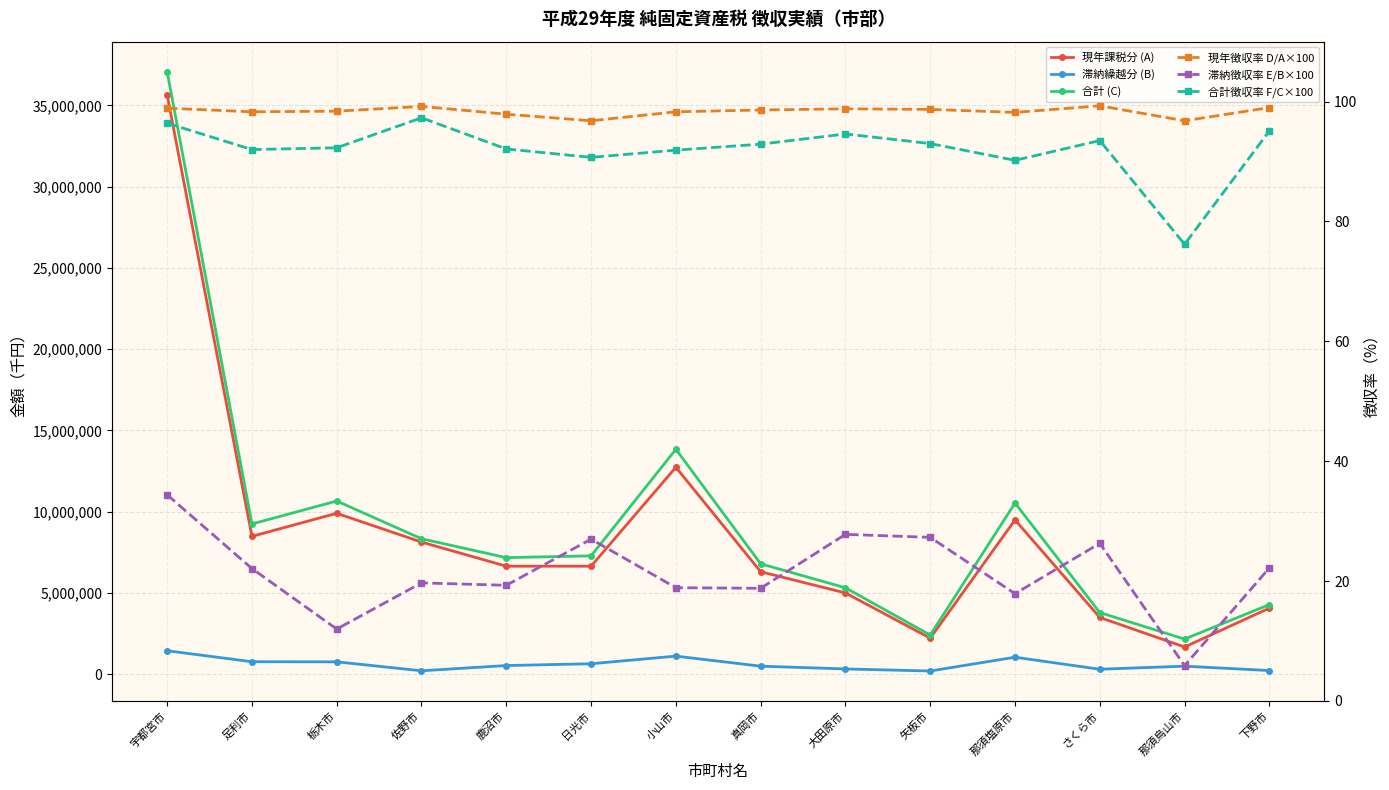

What is the difference between the 現年徴収率 D/A×100 values at 下野市 and 大田原市?

0.2